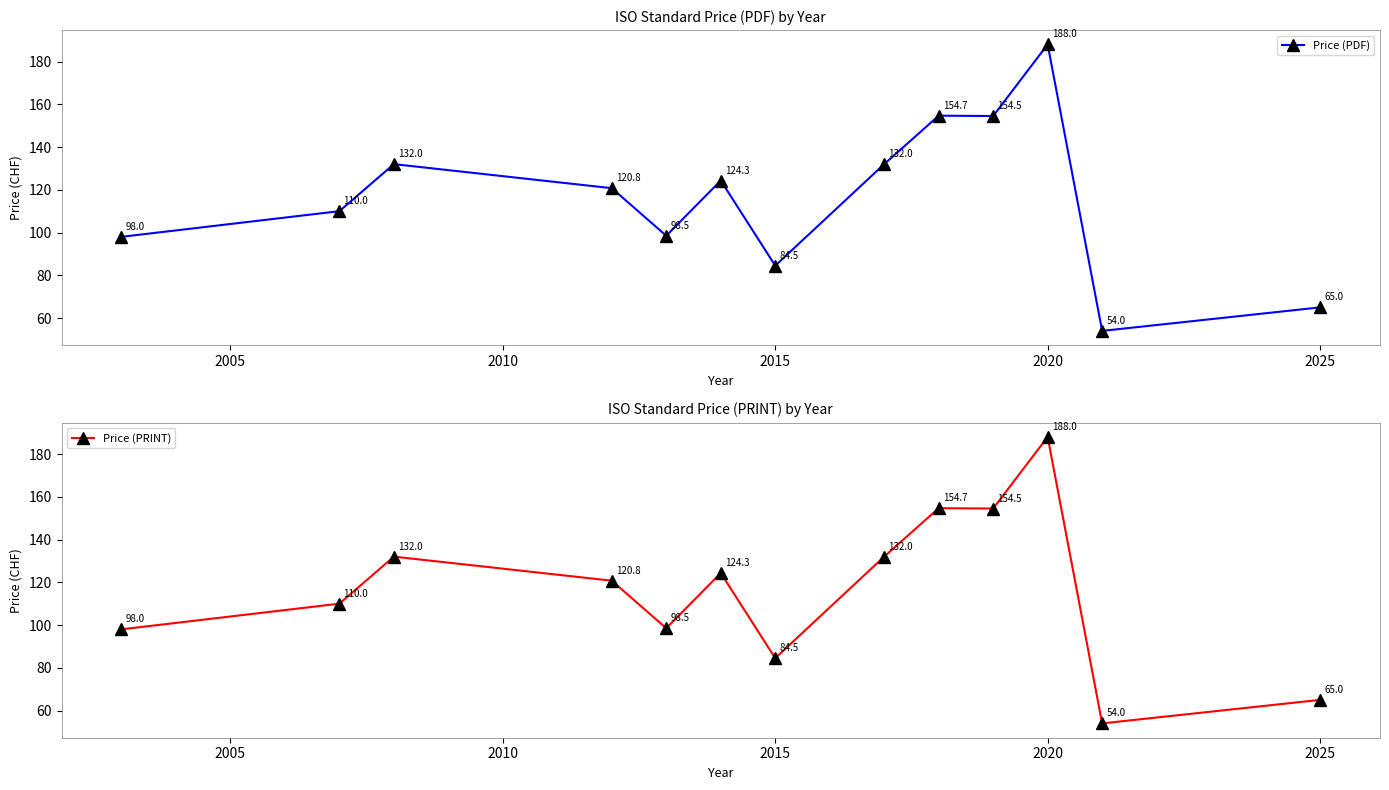

Reading right to left, extract all data points from this chart.

Price (PDF): 65.0	54.0	188.0	154.5	154.7	132.0	84.5	124.3	98.5	120.8	132.0	110.0	98.0
Price (PRINT): 65.0	54.0	188.0	154.5	154.7	132.0	84.5	124.3	98.5	120.8	132.0	110.0	98.0